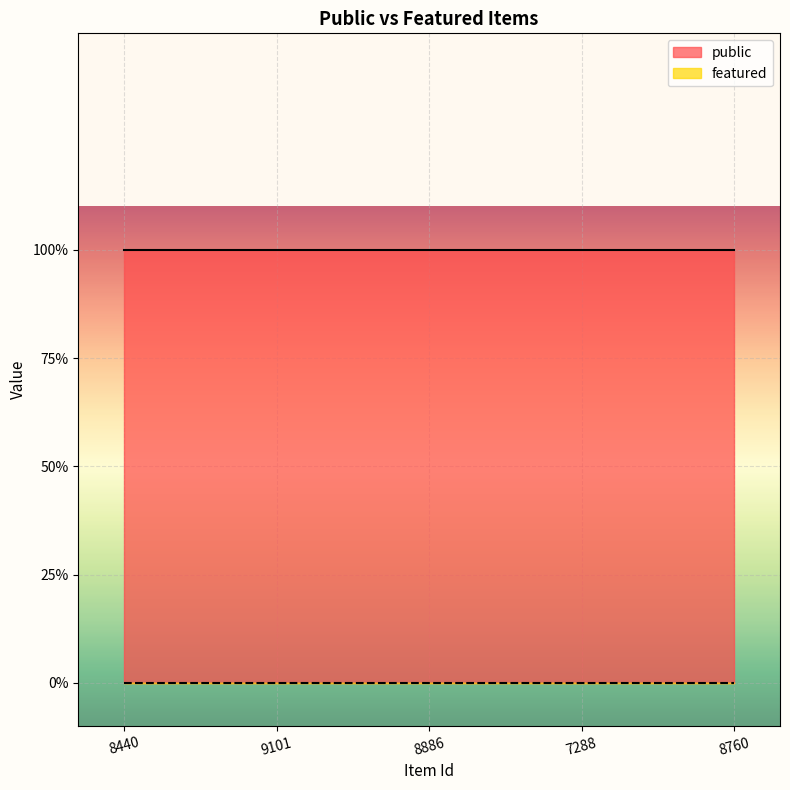

What is the label of the 3rd point from the right?

8886